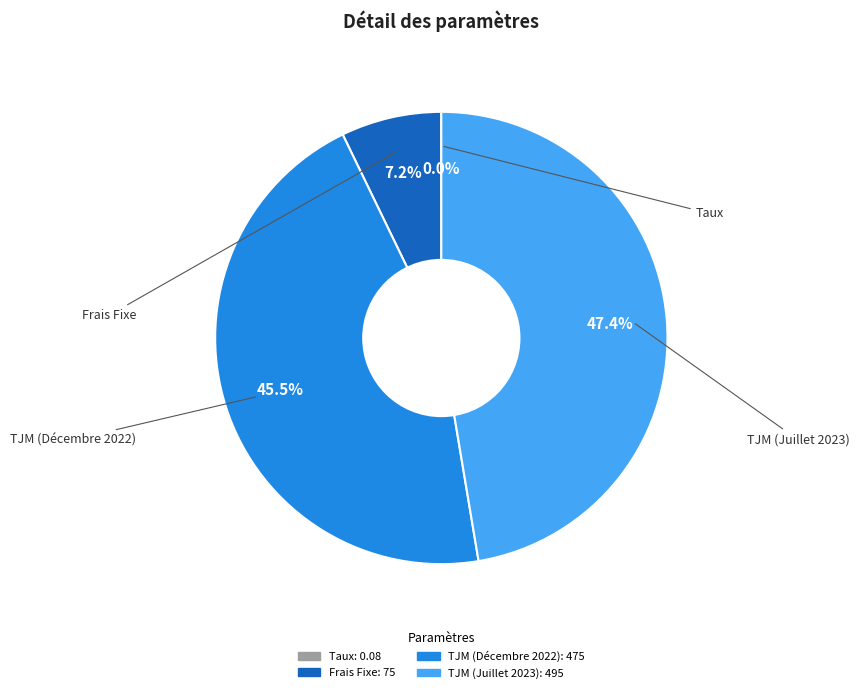

What is the ratio of the value at TJM (Juillet 2023) to the value at Frais Fixe?

6.6